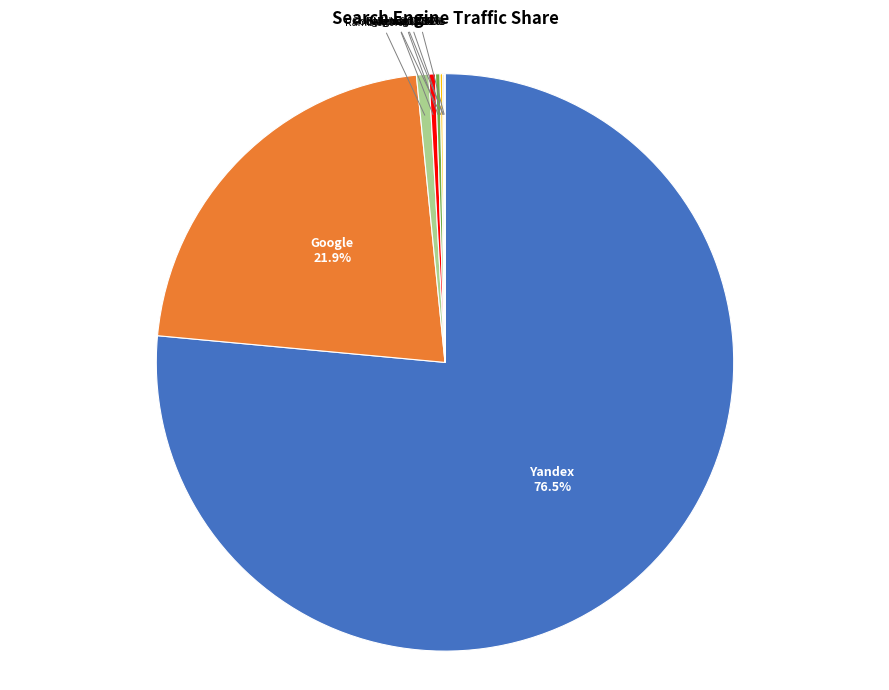

To the nearest percent, what is the difference between the largest and smallest slice percentages?

76%